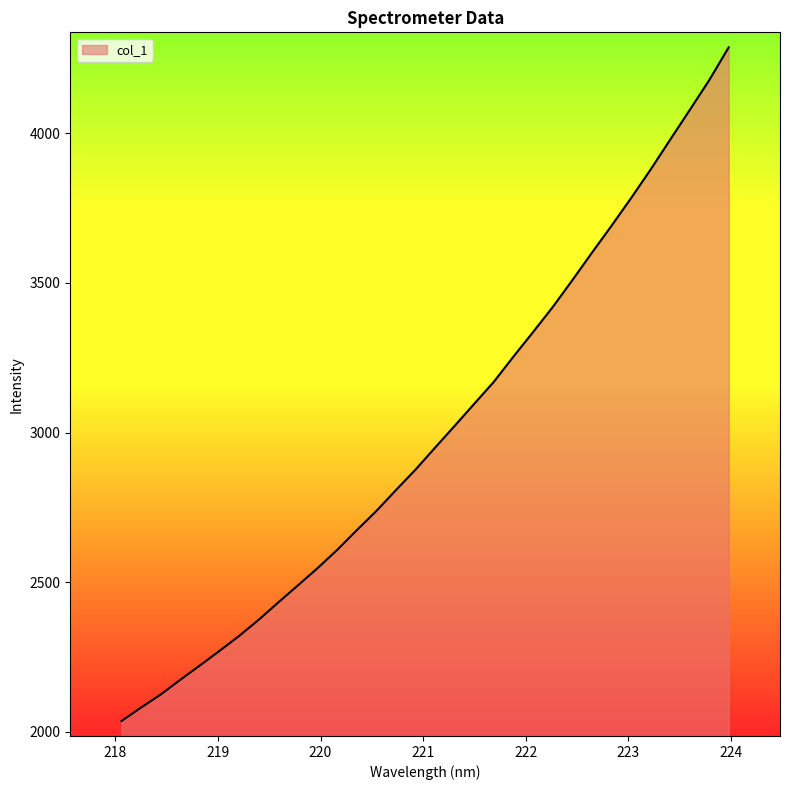

What is the smallest value displayed?

2036.5